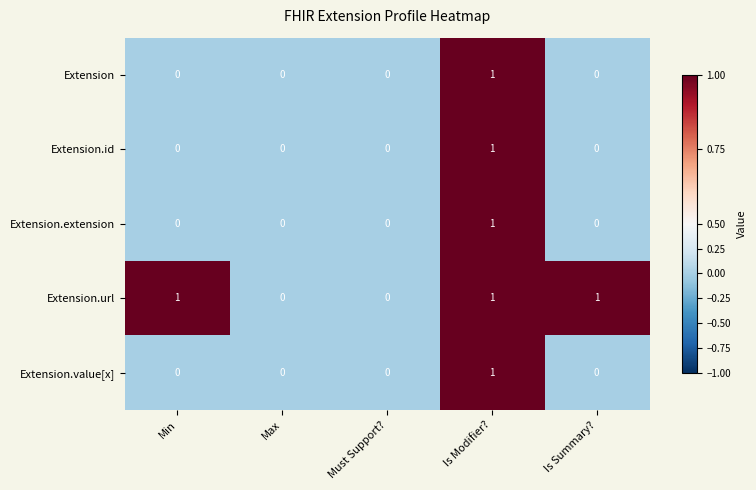

How many Extension.value[x] values are between 0 and 1?

5